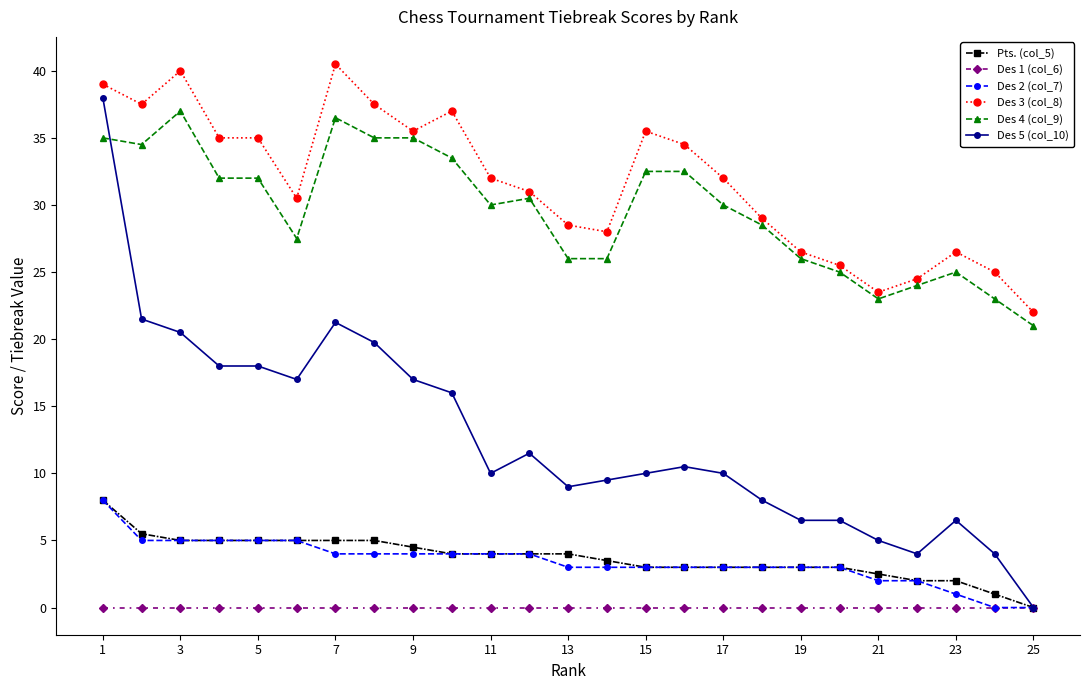

What is the value of the Pts. (col_5) point at the 16th from the left?

3.0